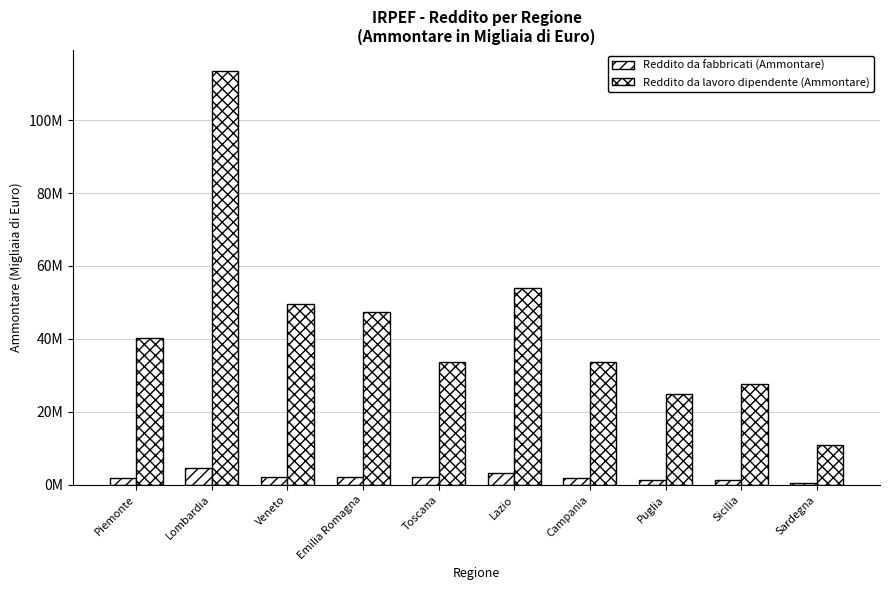

Reading right to left, list all the values displayed in this chart.

Reddito da fabbricati (Ammontare): 511791	1400943	1433964	1899944	3272847	2018099	2241527	2241095	4531524	1929746
Reddito da lavoro dipendente (Ammontare): 10825445	27680543	24794310	33668876	53900856	33548517	47263876	49473852	113541029	40119705